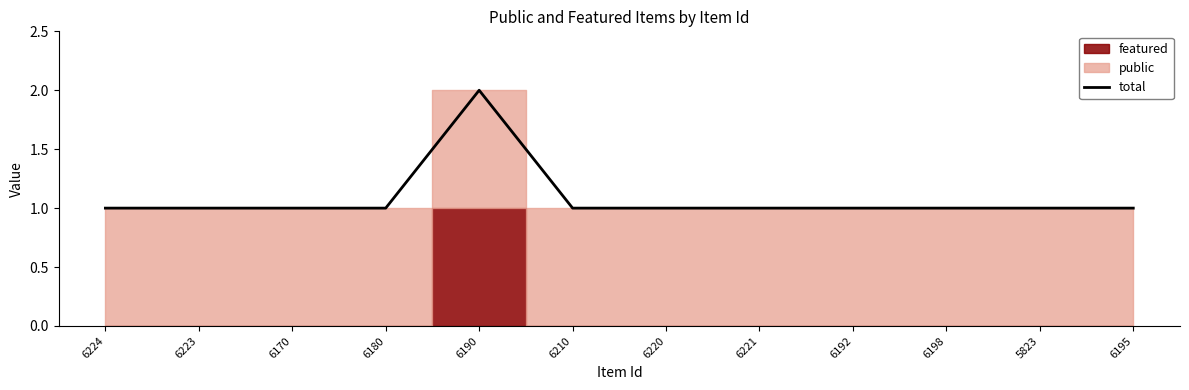

How many lines are shown in the chart?

1